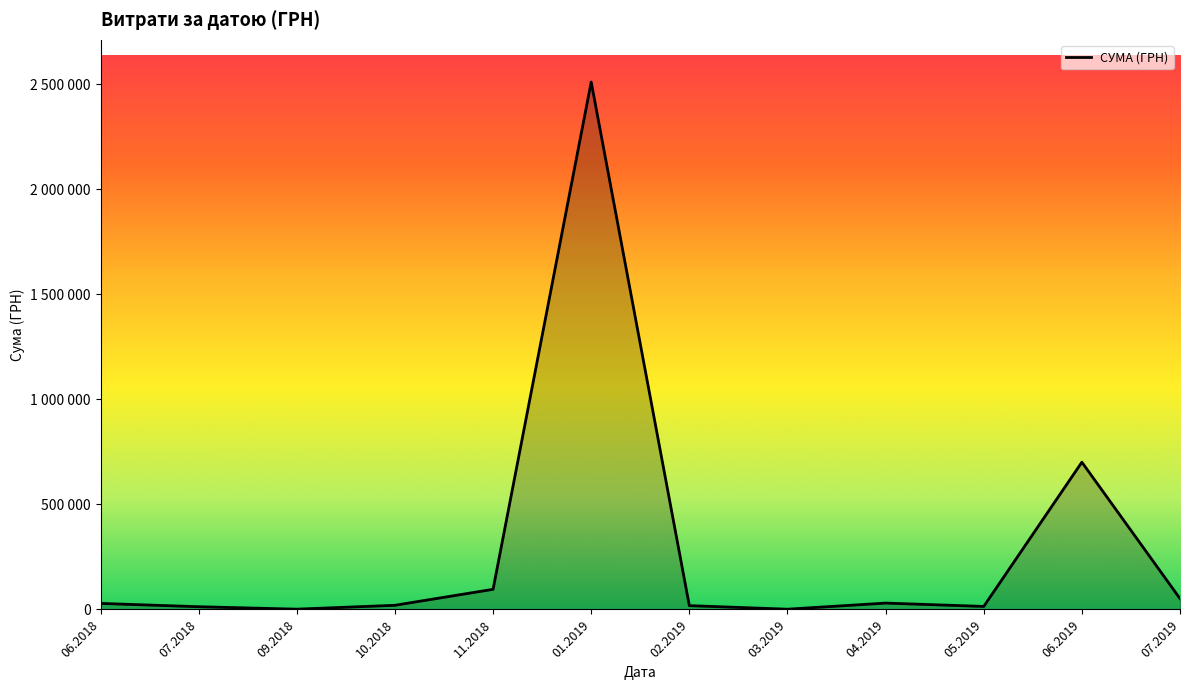

Approximately how many times larger is the value at 02.2019 compared to 07.2019?

0.4